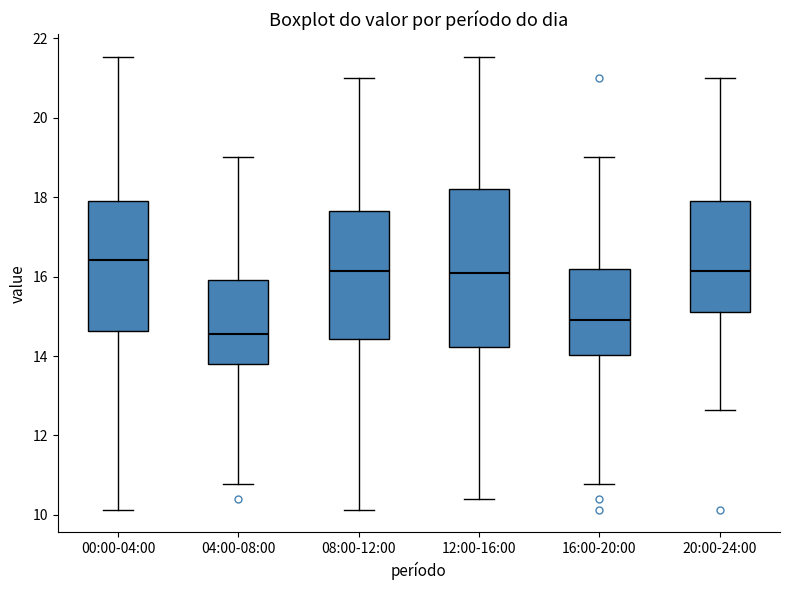

Which box is the tallest, from its lower edge to its upper edge?

12:00-16:00